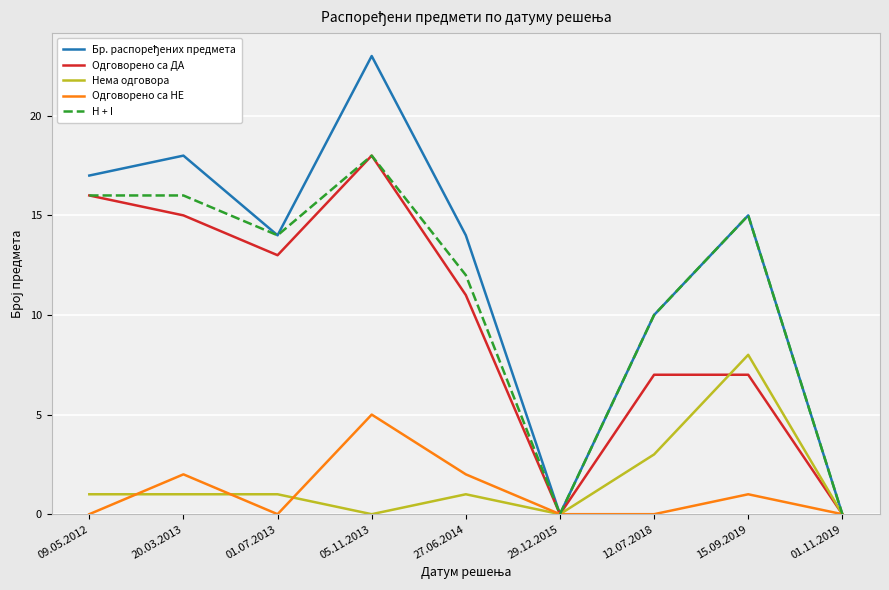

What is the total value across all series at 27.06.2014?

40